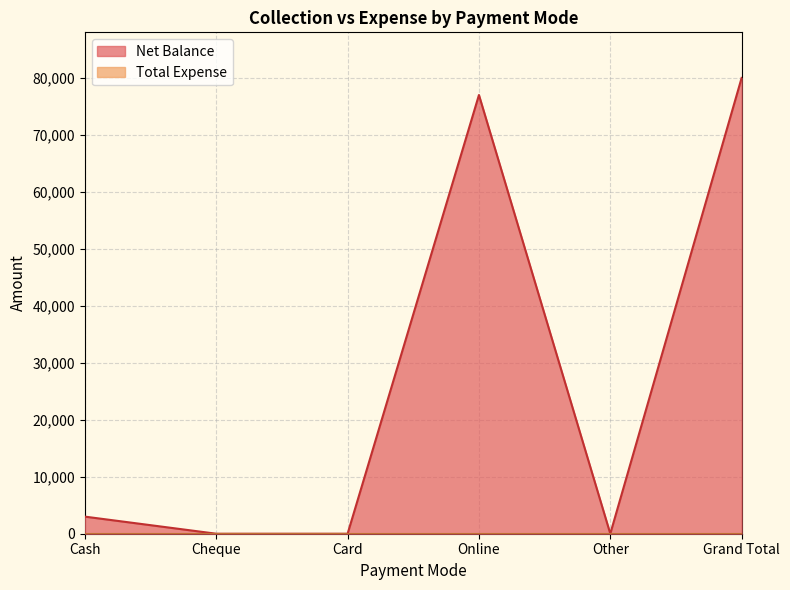

The value at Card is 0. True or false?

True